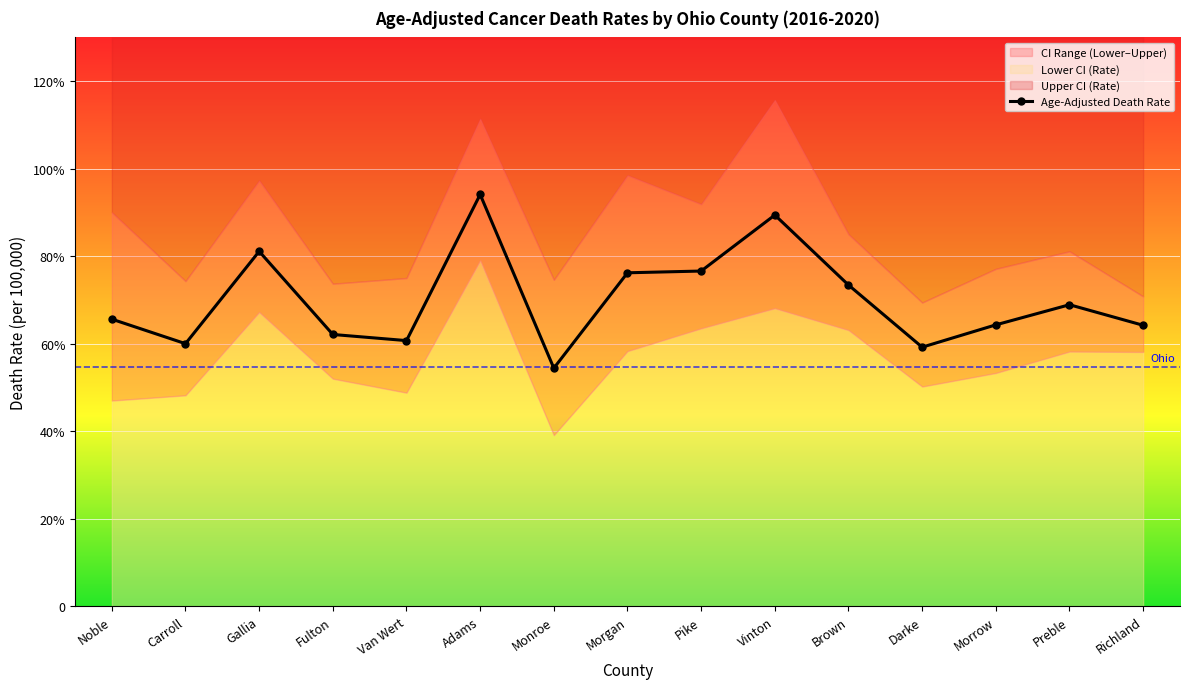

What is the difference between the Lower CI (Rate) values at Pike and Morgan?

5.2